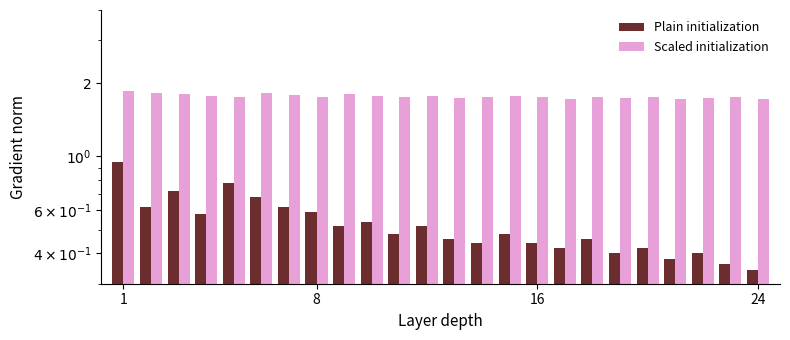

The Plain initialization series shows 1.0 at 16. True or false?

False